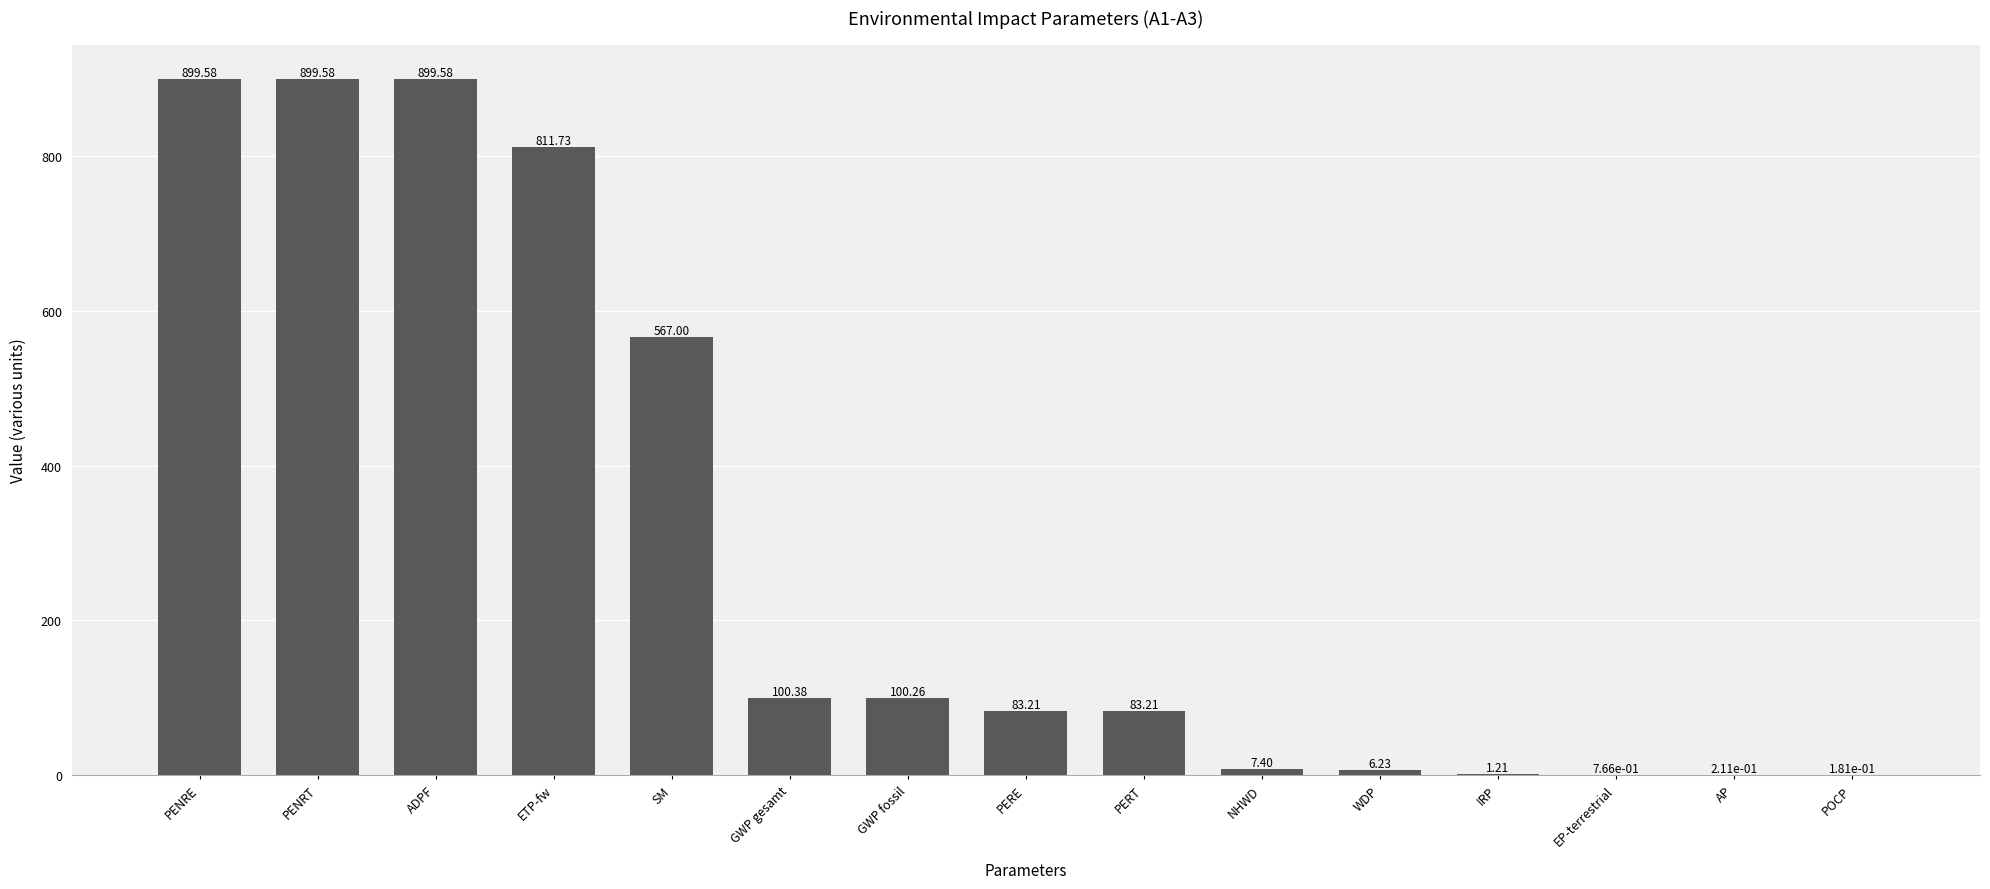

What is the sum of all values?

4460.5